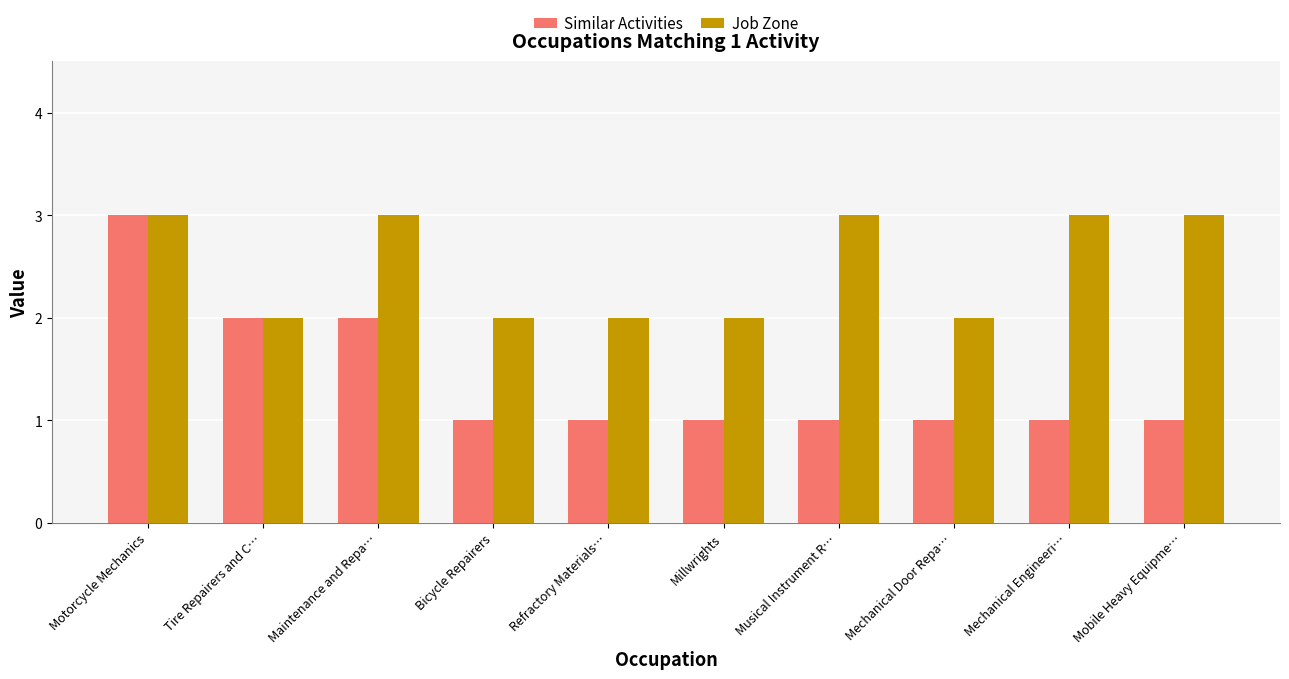

What is the maximum value shown in the chart?

3